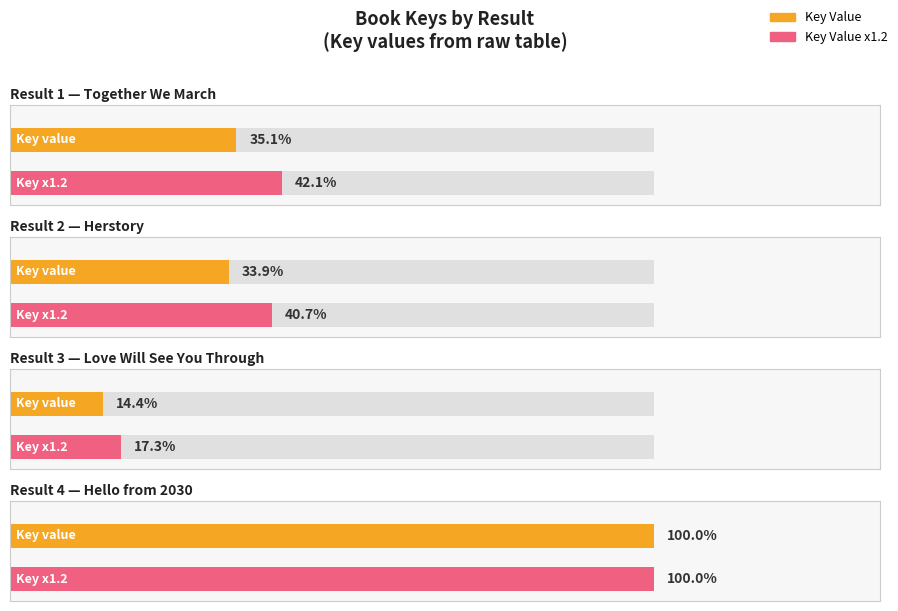

The value at Love Will See You Through is 18135432. True or false?

False